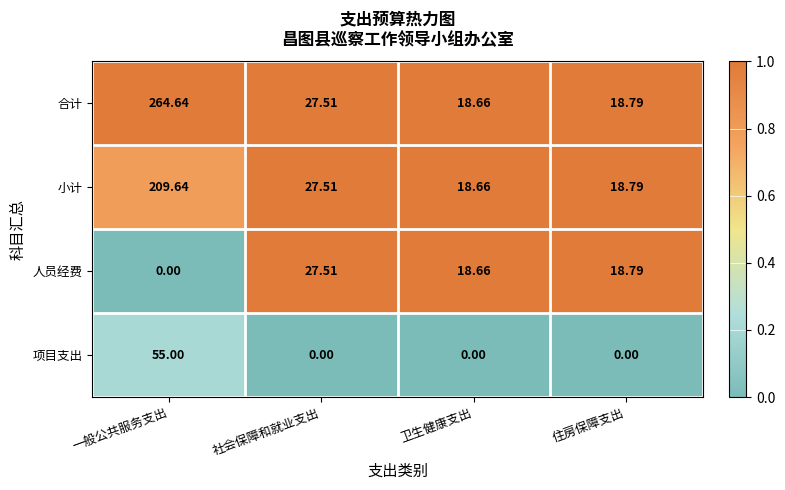

What is the spread (max minus min) of values at 一般公共服务支出?

264.6